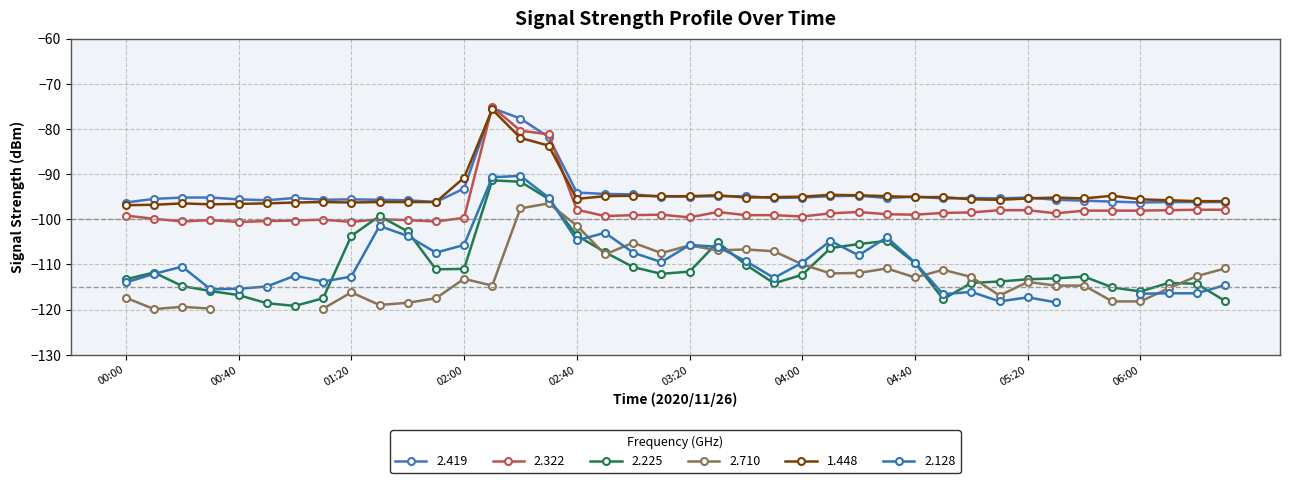

Count the number of categories in the chart.

40